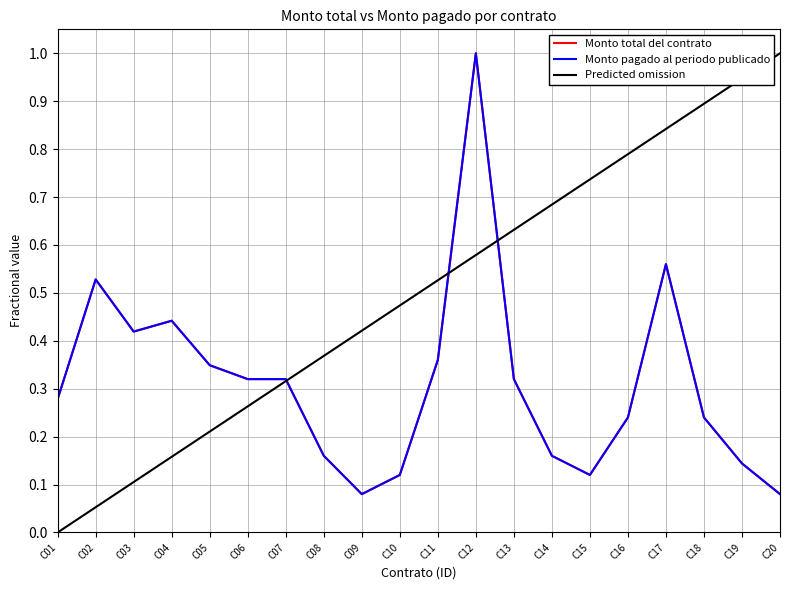

Does the chart have visible grid lines?

Yes